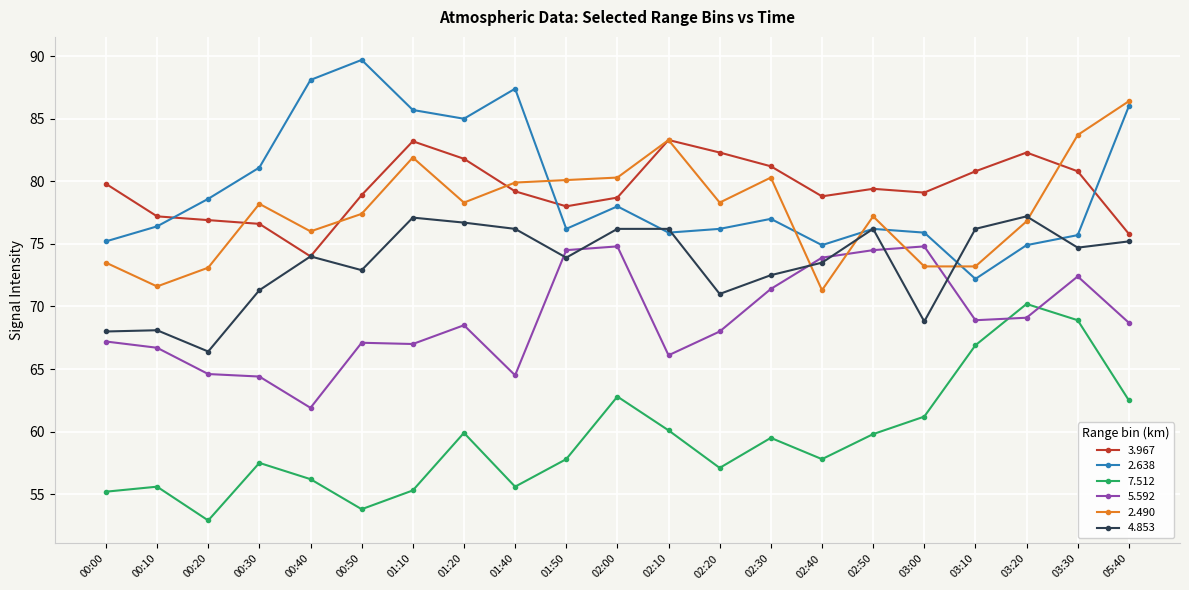

Which series changed the most between 01:40 and 02:20?

2.638